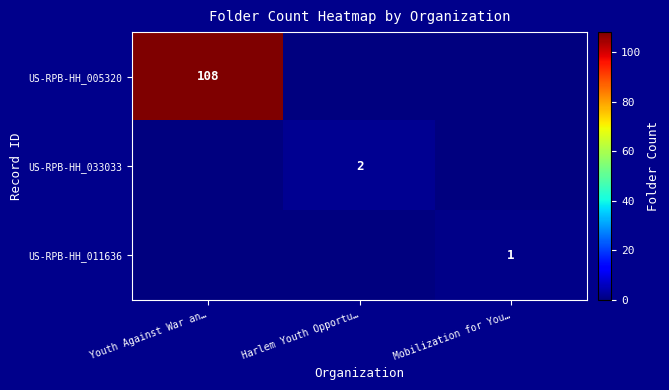

At which category does the chart reach its minimum across all series?

Harlem Youth Opportu…